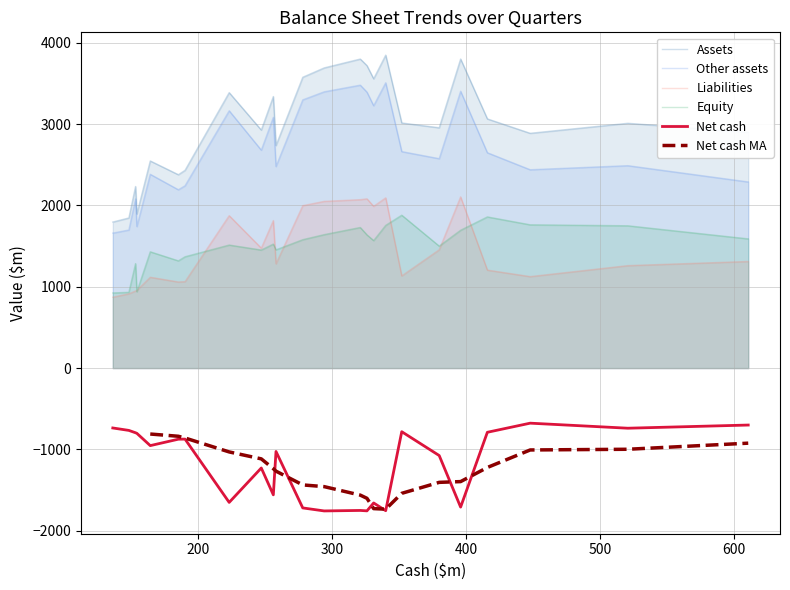

What is the difference between the highest and lowest values at 294?

5447